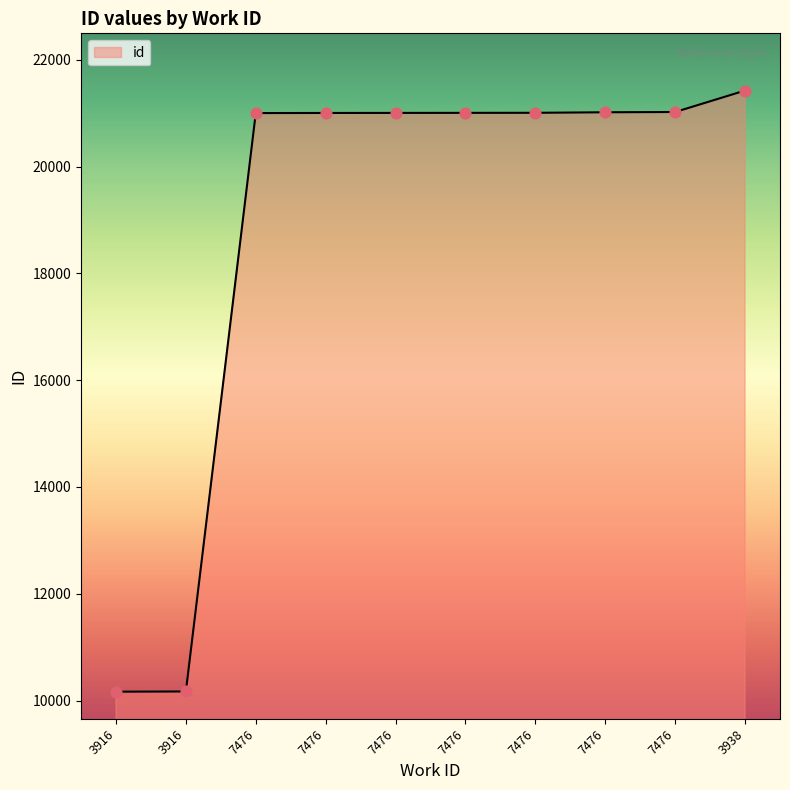

Approximately how many times larger is the value at 7476 compared to 7476?

1.0